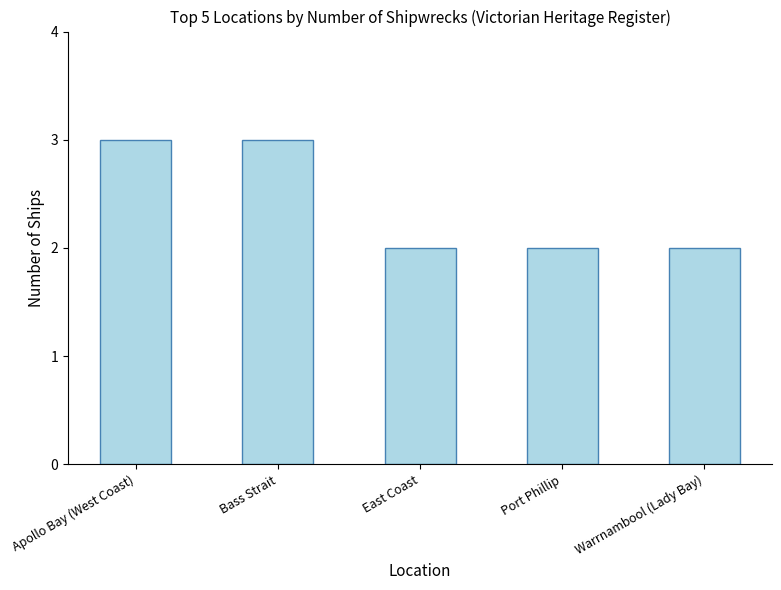

True or false: the data shows 1 at East Coast.

False